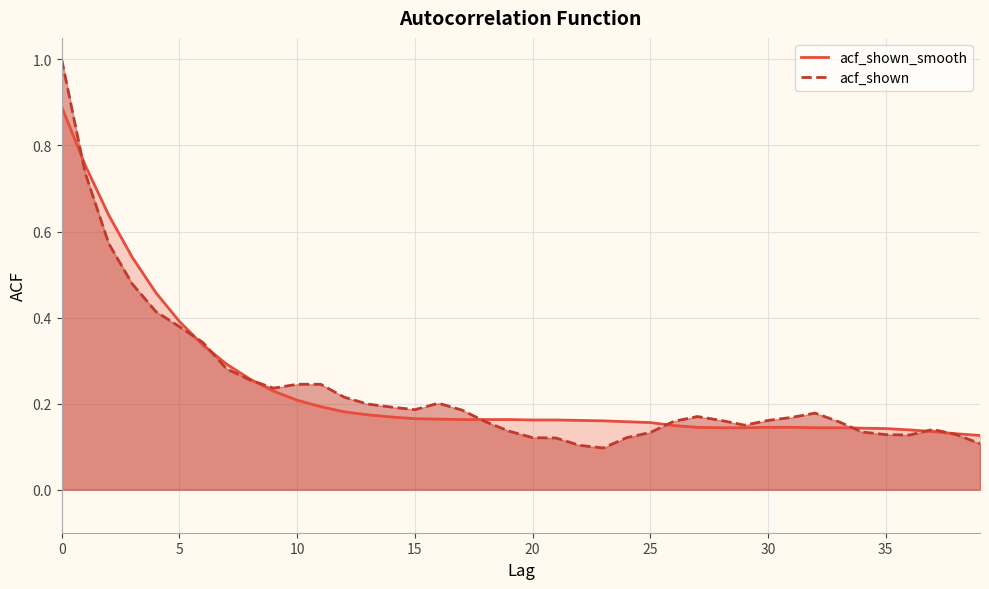

Reading left to right, list all the values displayed in this chart.

acf_shown_smooth: 0.9	0.8	0.6	0.5	0.5	0.4	0.3	0.3	0.3	0.2	0.2	0.2	0.2	0.2	0.2	0.2	0.2	0.2	0.2	0.2	0.2	0.2	0.2	0.2	0.2	0.2	0.1	0.1	0.1	0.1	0.1	0.1	0.1	0.1	0.1	0.1	0.1	0.1	0.1	0.1
acf_shown: 1.0	0.7	0.6	0.5	0.4	0.4	0.3	0.3	0.3	0.2	0.2	0.2	0.2	0.2	0.2	0.2	0.2	0.2	0.2	0.1	0.1	0.1	0.1	0.1	0.1	0.1	0.2	0.2	0.2	0.1	0.2	0.2	0.2	0.2	0.1	0.1	0.1	0.1	0.1	0.1